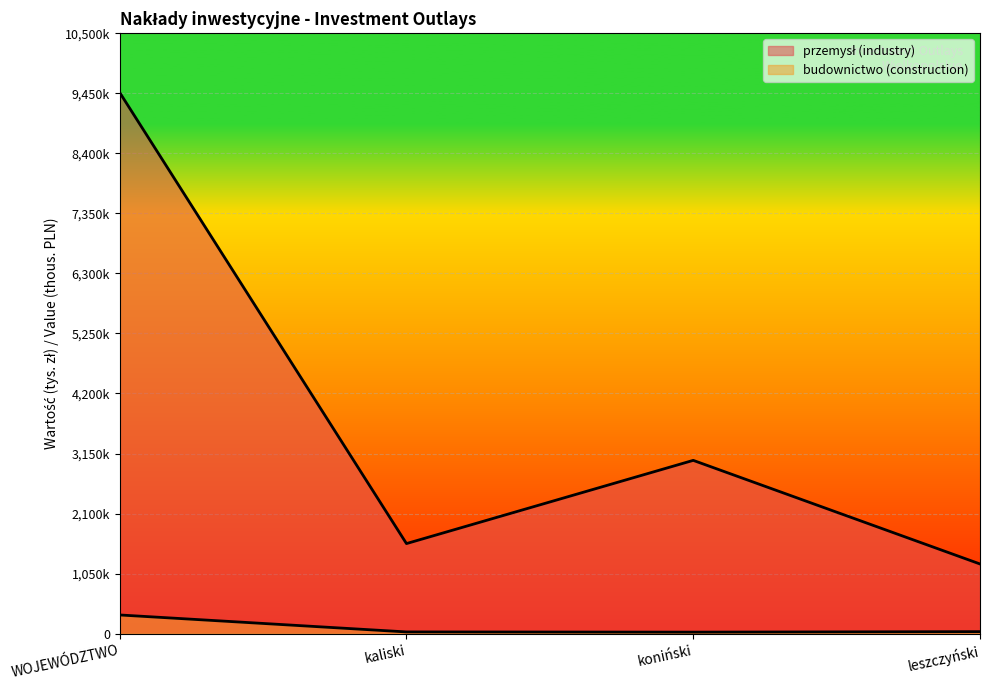

What is the spread (max minus min) of values at leszczyński?

1183294